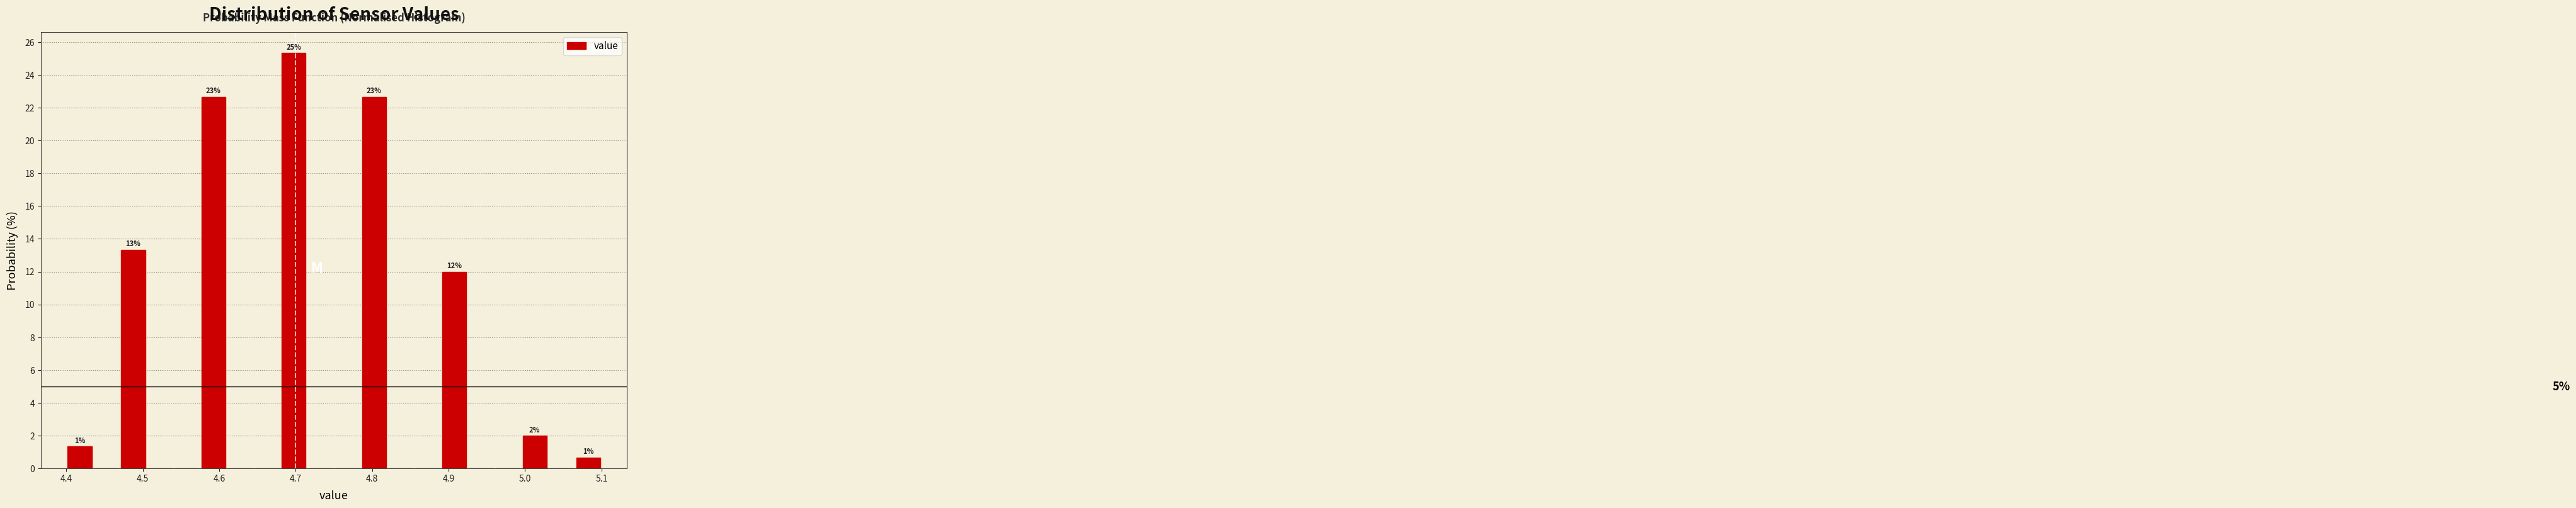

Read against the x-axis, roughly where is the centre of the tallest bar?

4.70